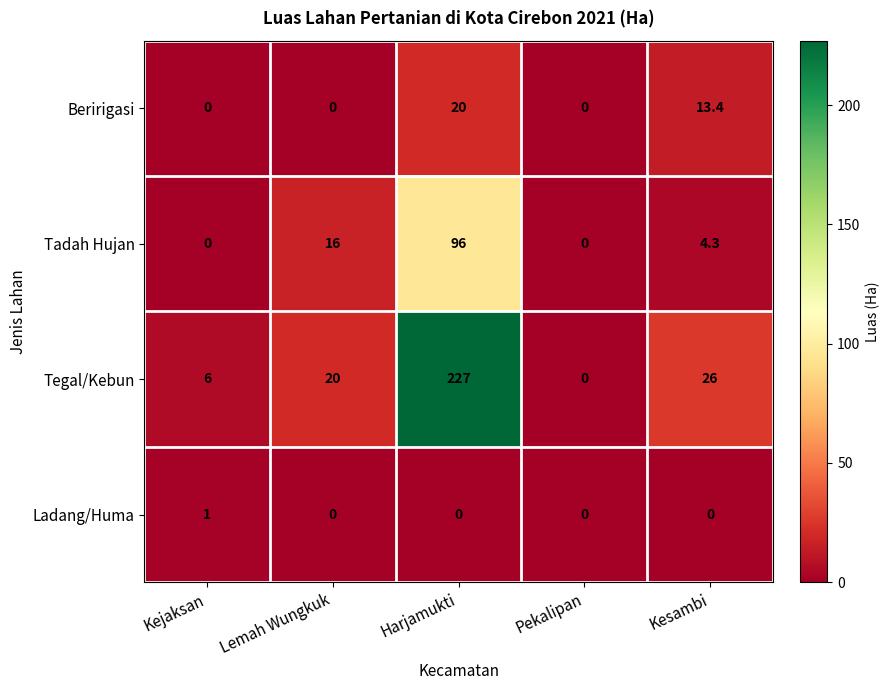

What is the difference between the maximum and second lowest values in the Beririgasi series?

20.0